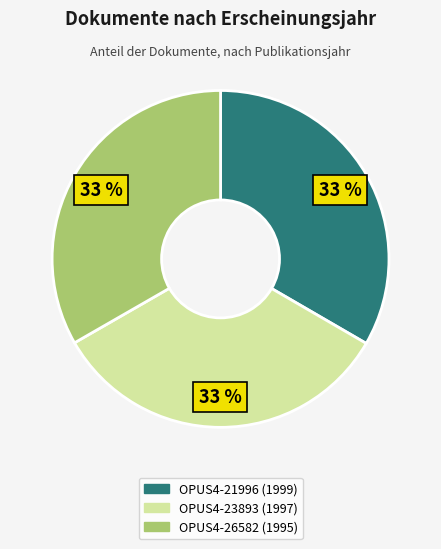

Is there any slice that represents more than half of the pie?

No